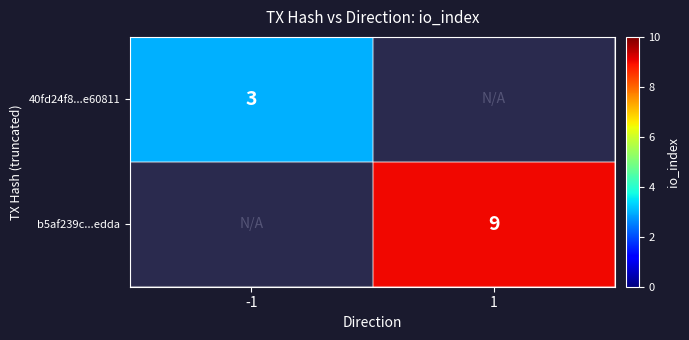

The value of b5af239c...edda at 1 is 9. True or false?

True